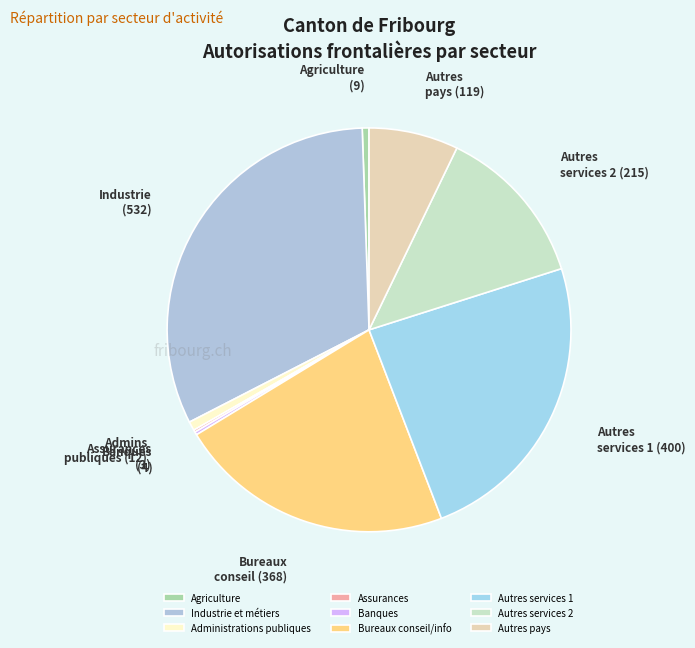

How much of the chart is everything except Administrations publiques?

99.5%